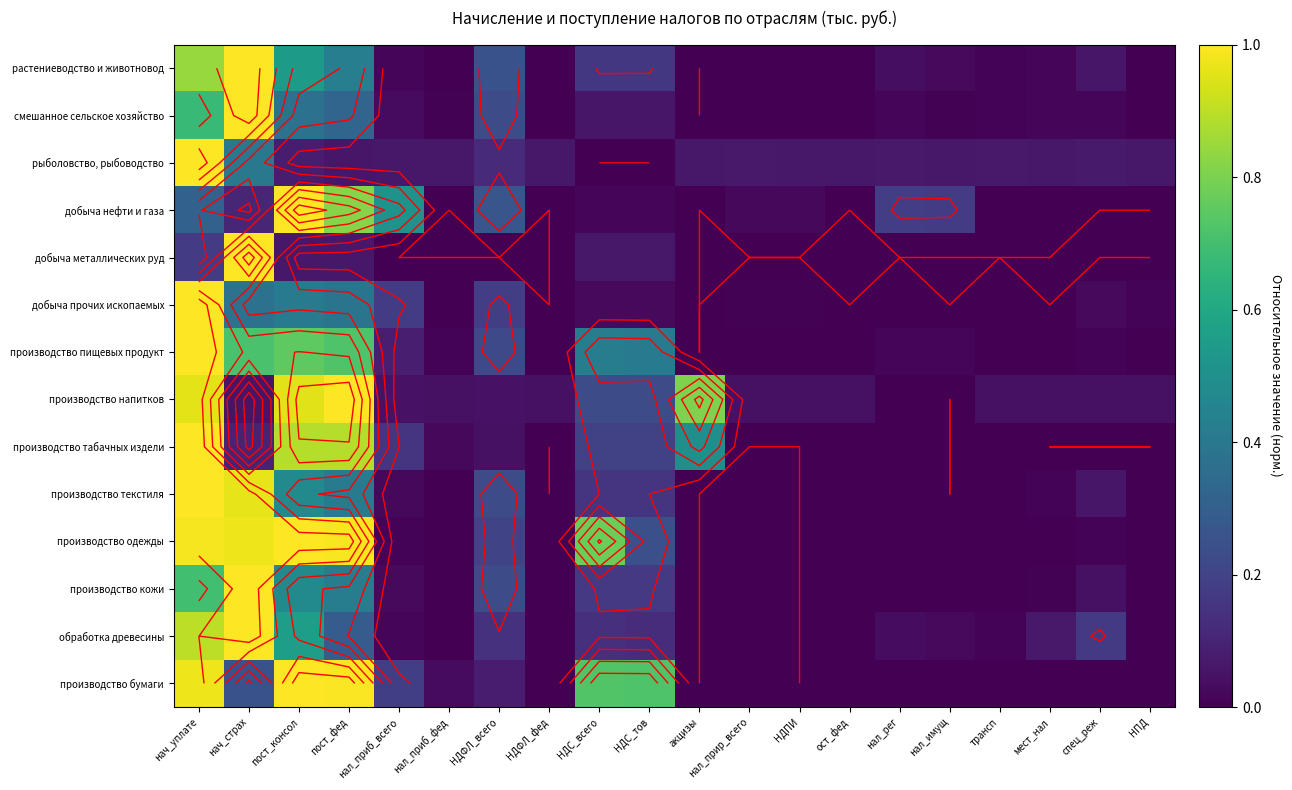

What is the difference between the производство кожи values at нал_приб_фед and нач_уплате?

0.7